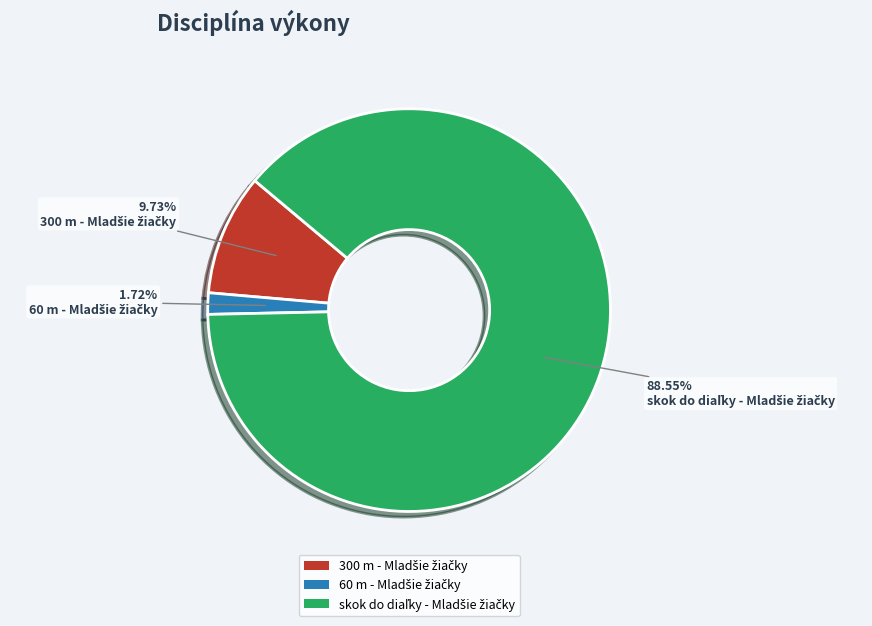

To the nearest percent, what is the average slice percentage?

33%